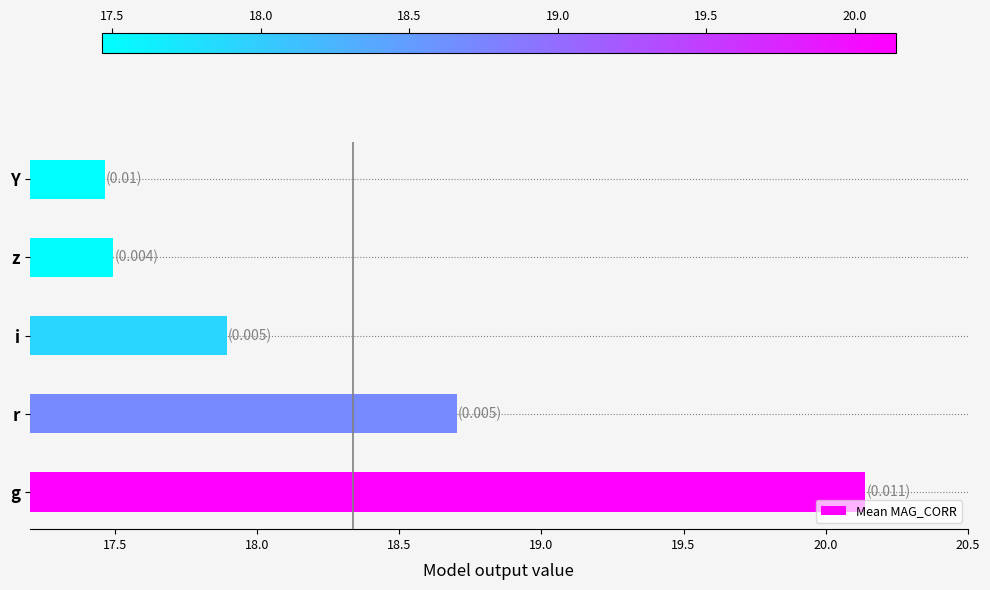

List the labels in order of value, smallest first.

Y, z, i, r, g